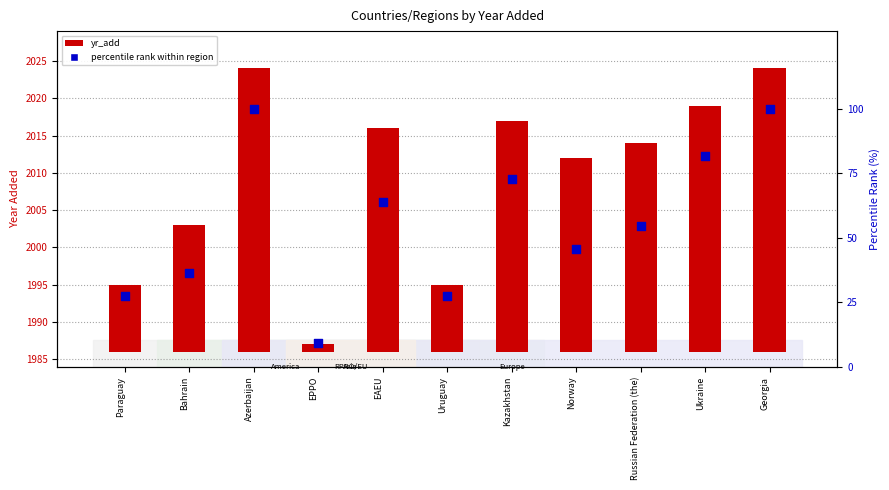

Which series contains the lowest Y value?

yr_add